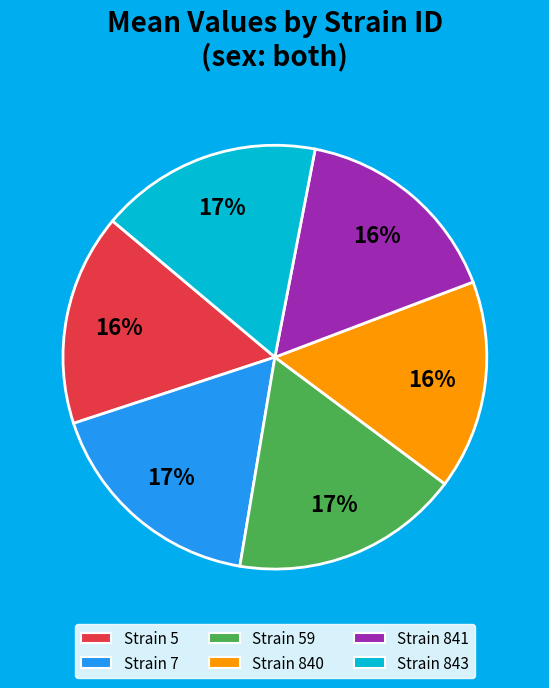

To the nearest percent, what is the difference between the largest and smallest slice percentages?

1%